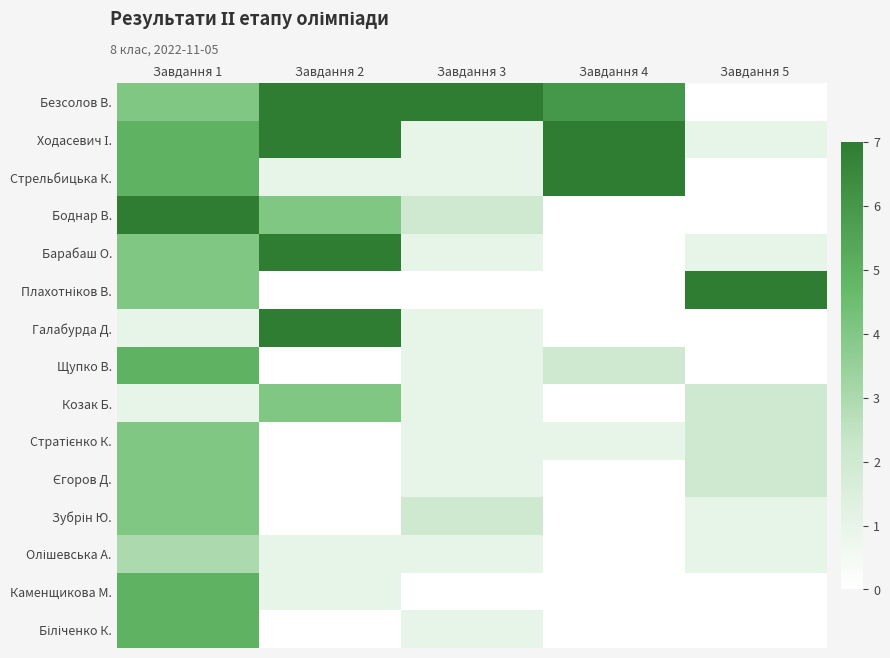

List the series in order of their peak value, highest first.

Безсолов В., Ходасевич І., Стрельбицька К., Боднар В., Барабаш О., Плахотніков В., Галабурда Д., Щупко В., Каменщикова М., Біліченко К., Козак Б., Стратієнко К., Єгоров Д., Зубрін Ю., Олішевська А.